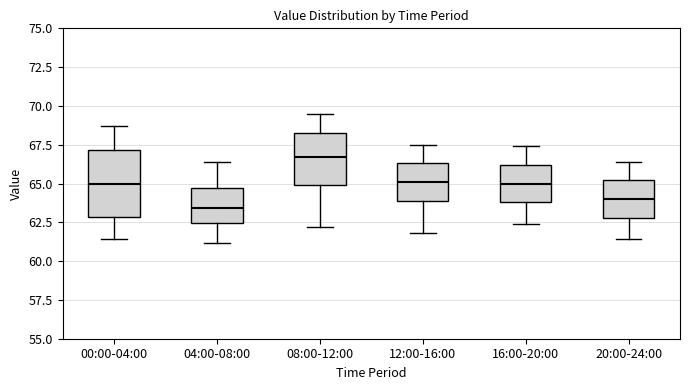

Reading left to right, transcribe this box plot: for each box, give where its median line is, the range the box spans, and where its two whiskers end, as read against the y-axis. The values are not printed on the chart, so give them approximately, as read against the axis.

00:00-04:00: median 65.0, box 63.0 to 67.0, whiskers 61.5 to 68.5
04:00-08:00: median 63.5, box 62.5 to 64.5, whiskers 61.0 to 66.5
08:00-12:00: median 66.5, box 65.0 to 68.5, whiskers 62.0 to 69.5
12:00-16:00: median 65.0, box 64.0 to 66.5, whiskers 62.0 to 67.5
16:00-20:00: median 65.0, box 64.0 to 66.0, whiskers 62.5 to 67.5
20:00-24:00: median 64.0, box 63.0 to 65.0, whiskers 61.5 to 66.5